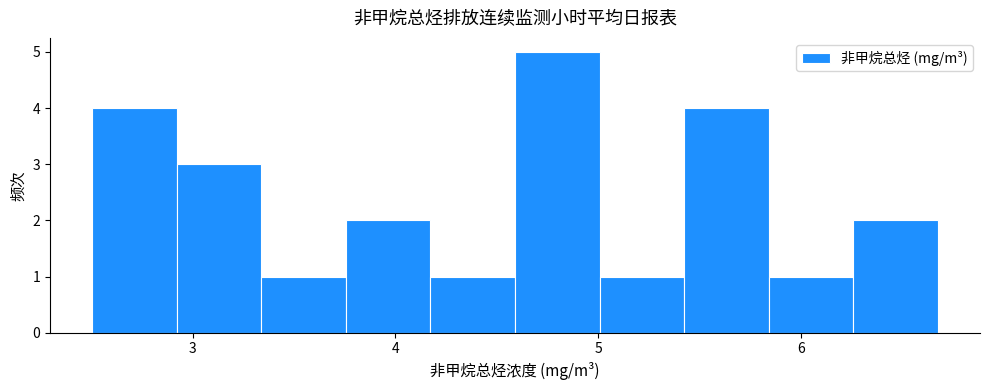

Reading left to right, transcribe this chart: for each bar, give the range it covers on the x-axis and its height. Neither the bar edges nor the heights are printed on the chart, so give them approximately, as read against the axes.

2.5 to 2.9: 4
2.9 to 3.3: 3
3.3 to 3.8: 1
3.8 to 4.2: 2
4.2 to 4.6: 1
4.6 to 5.0: 5
5.0 to 5.4: 1
5.4 to 5.8: 4
5.8 to 6.3: 1
6.3 to 6.7: 2